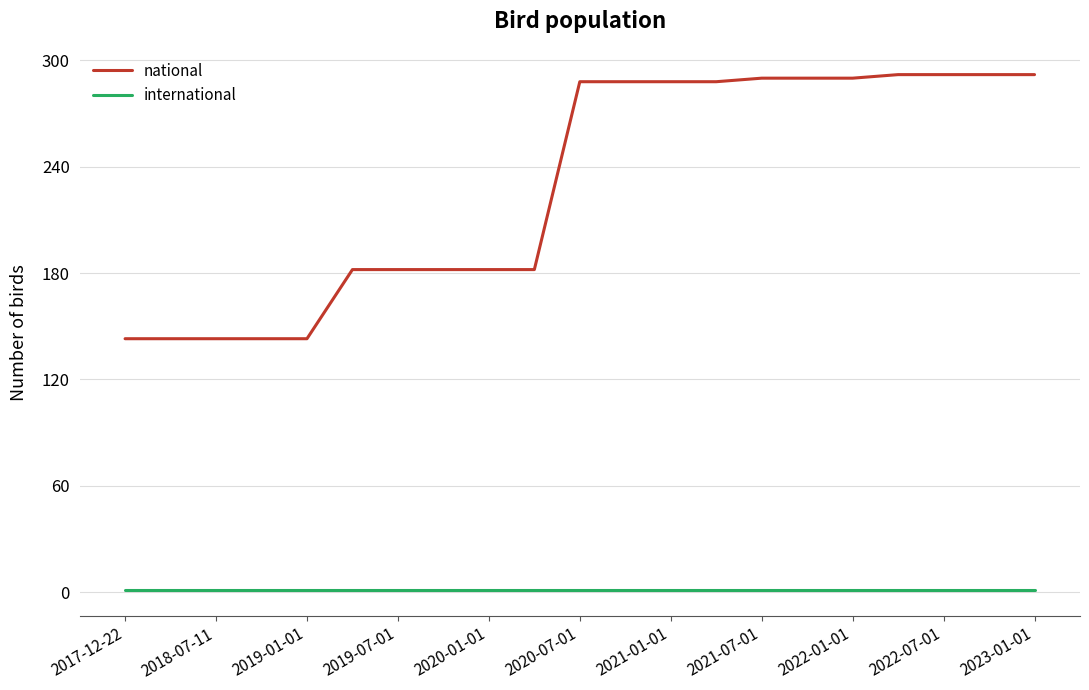

Reading left to right, extract all data points from this chart.

national: 143	143	143	143	143	182	182	182	182	182	288	288	288	288	290	290	290	292	292	292	292
international: 1	1	1	1	1	1	1	1	1	1	1	1	1	1	1	1	1	1	1	1	1